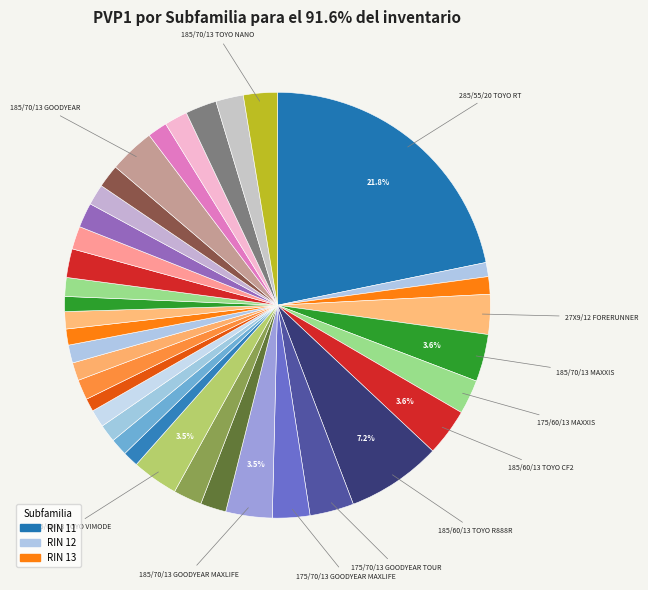

How many segments does this pie chart have?

37